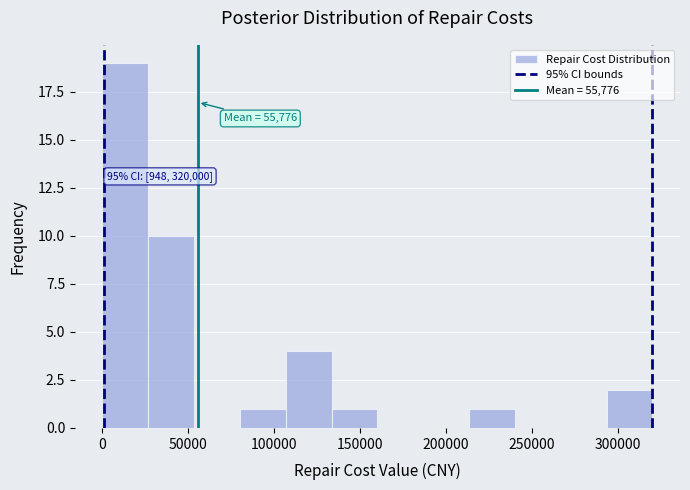

Over which range of the x-axis is the bar tallest?

0 to 25000